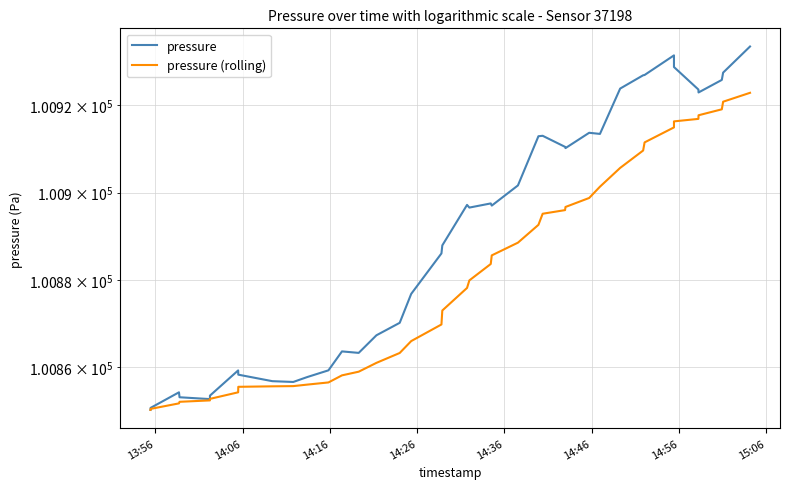

True or false: pressure and pressure (rolling) cross at least once.

False